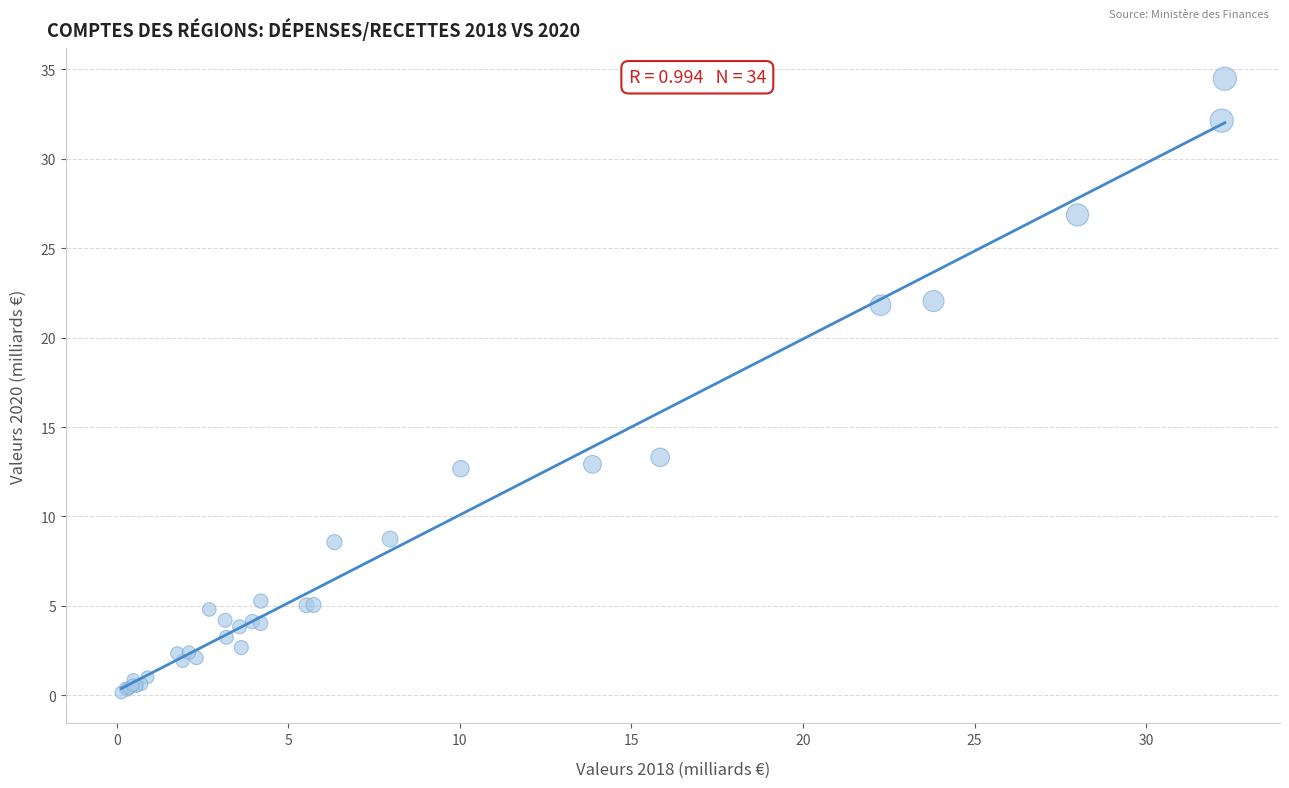

What Y value in the scatter plot is closest to 17?

13.3